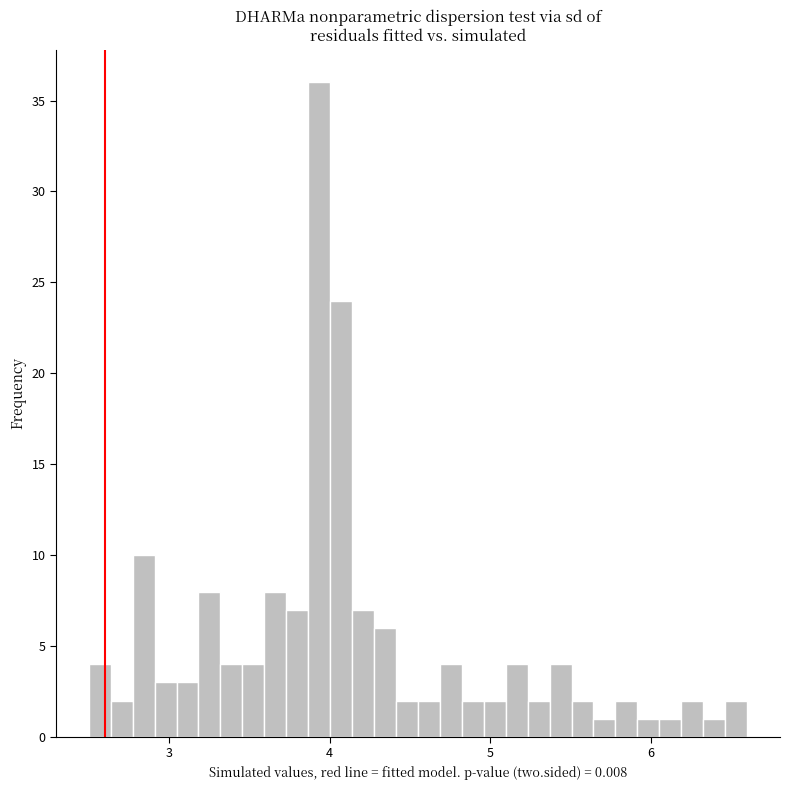

Around what value on the x-axis is the tallest bar? Give the approximate position of its centre, as read against the axis.

3.9